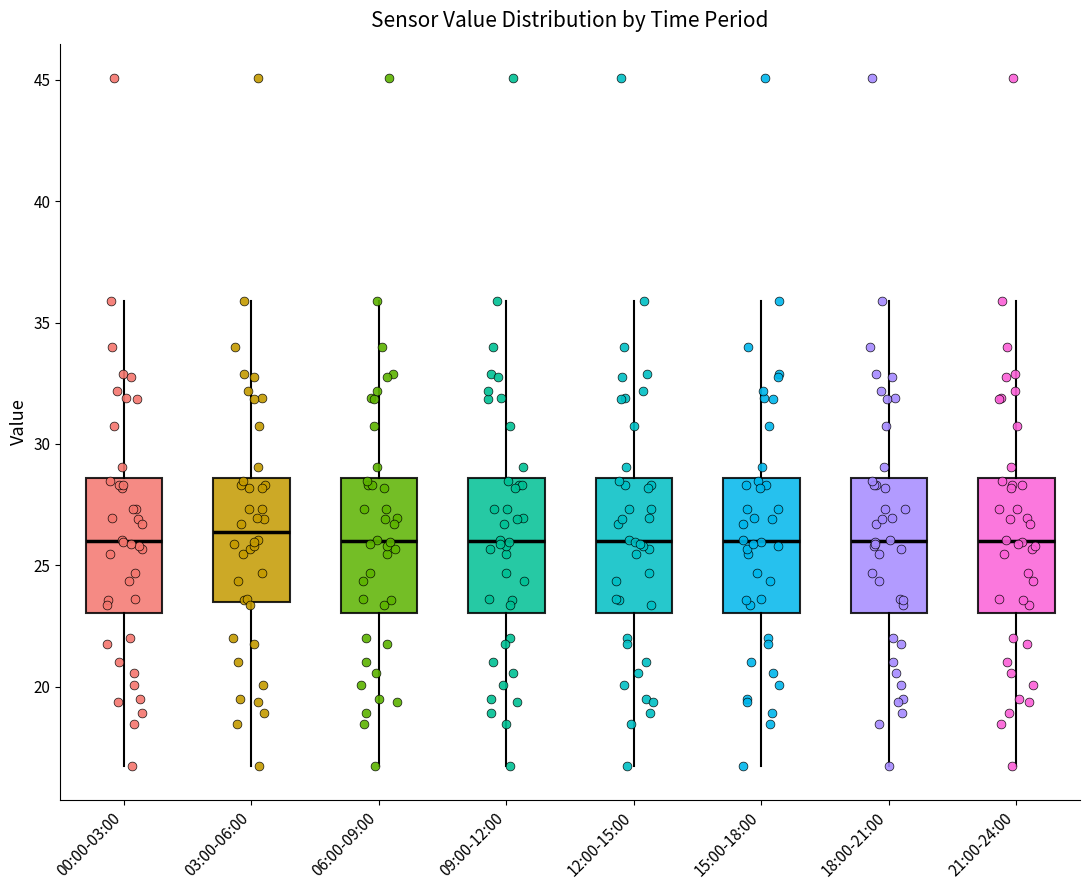

Where does the upper whisker of the box for 12:00-15:00 end on the y-axis? The values are not printed on the chart, so give them approximately, as read against the axis.

36.0